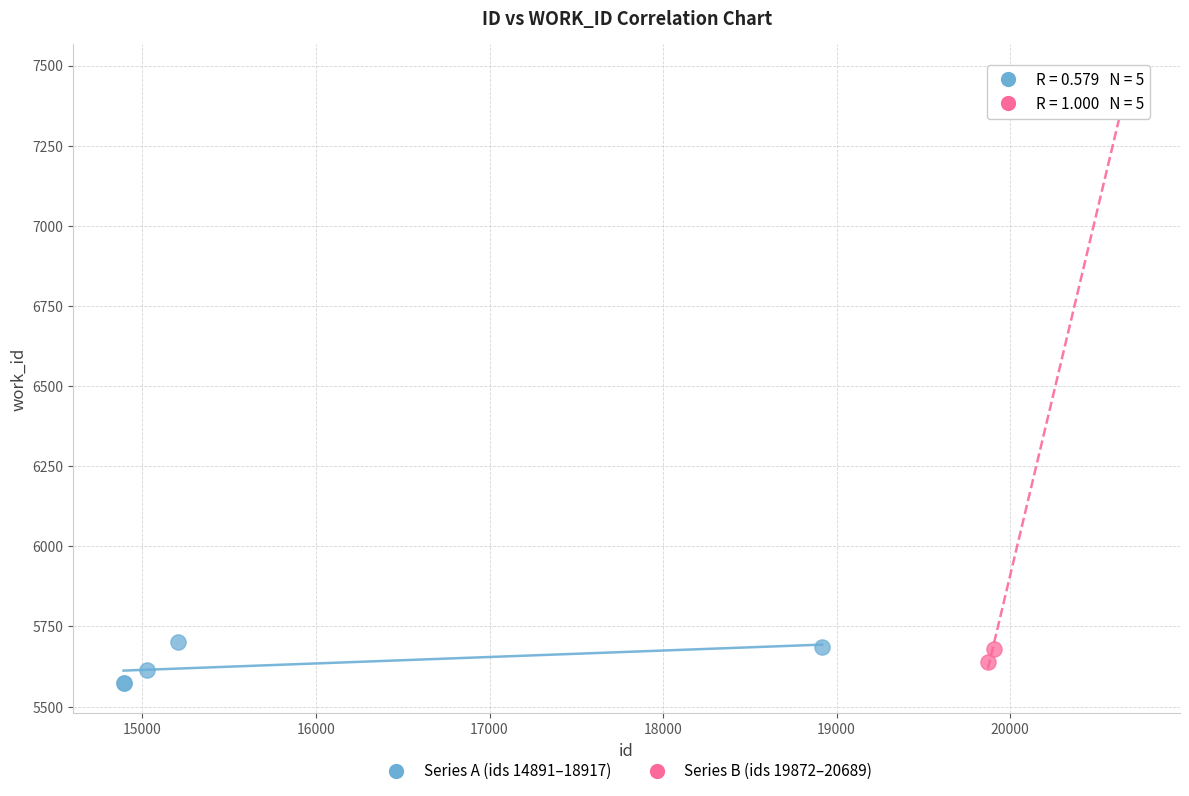

Which series has the largest Y range (max minus min)?

Series B (ids 19872–20689)